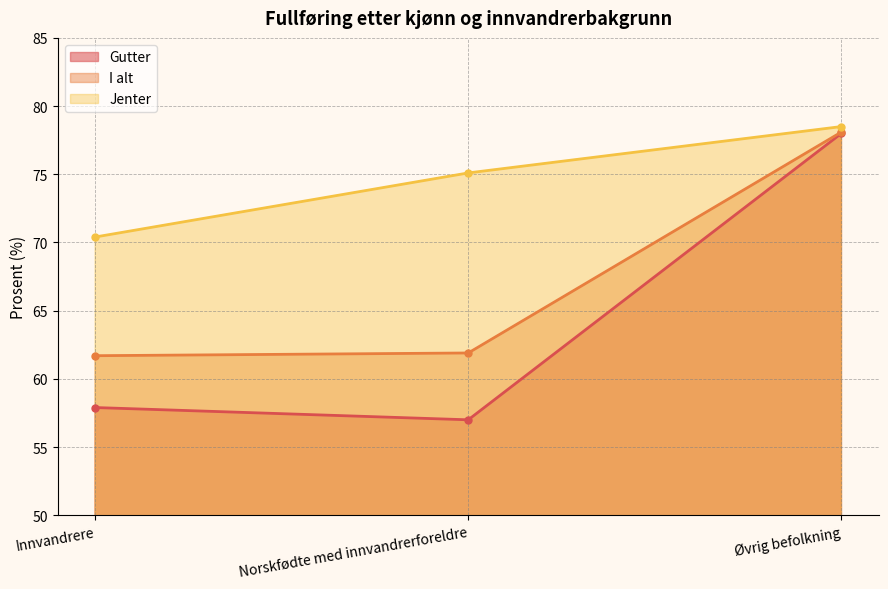

What is the label of the 1st point from the left?

Innvandrere